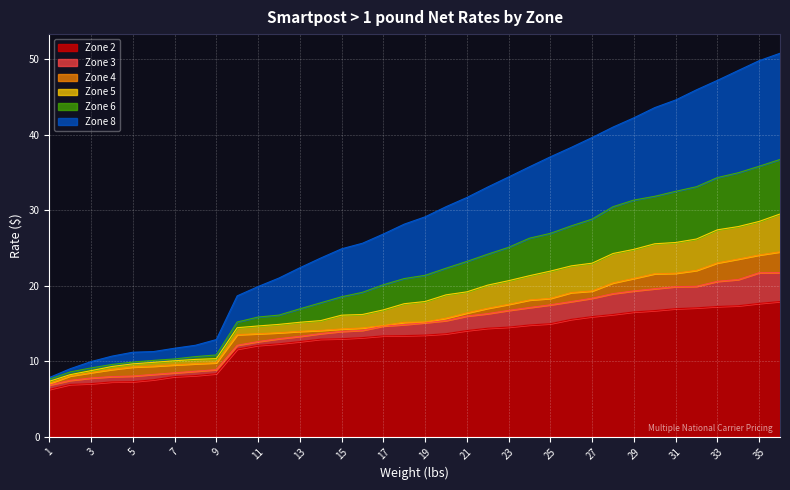

What is the minimum value for Zone 2?

6.3